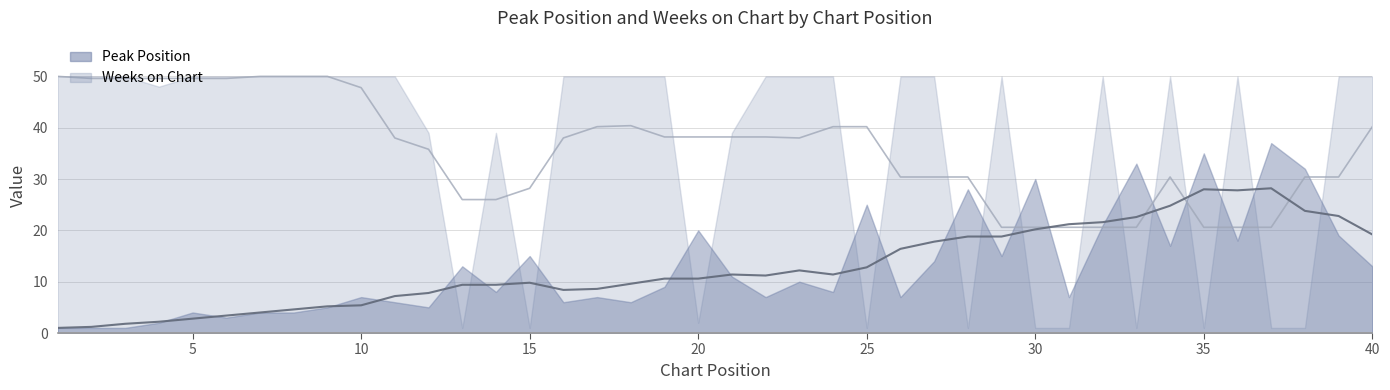

At how many categories does at least one series exceed 34?

31